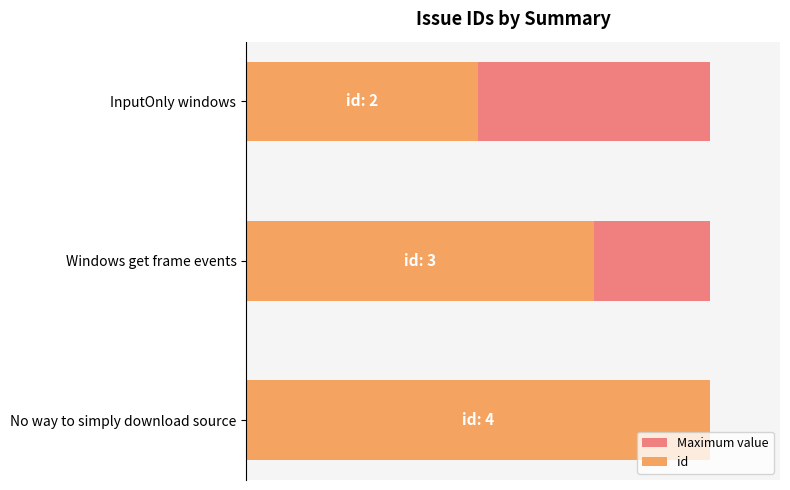

Which series has the largest range (max minus min)?

id